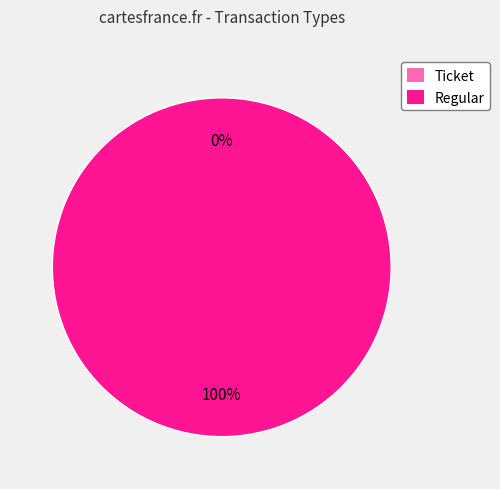

Count the number of slices in the pie.

2